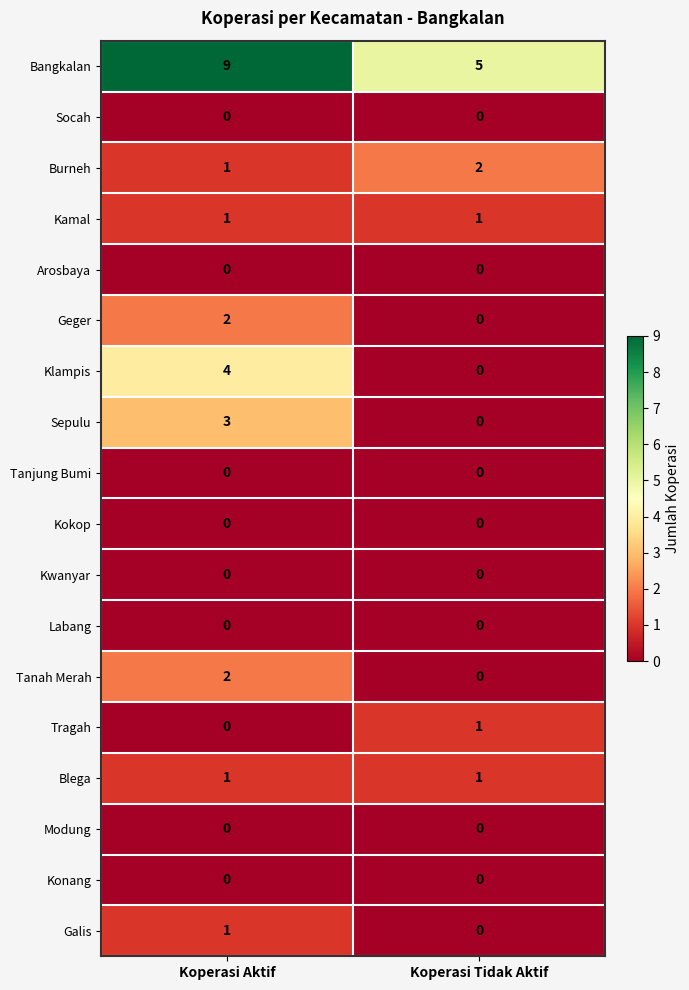

List the labels in order of Sepulu value, smallest first.

Koperasi Tidak Aktif, Koperasi Aktif